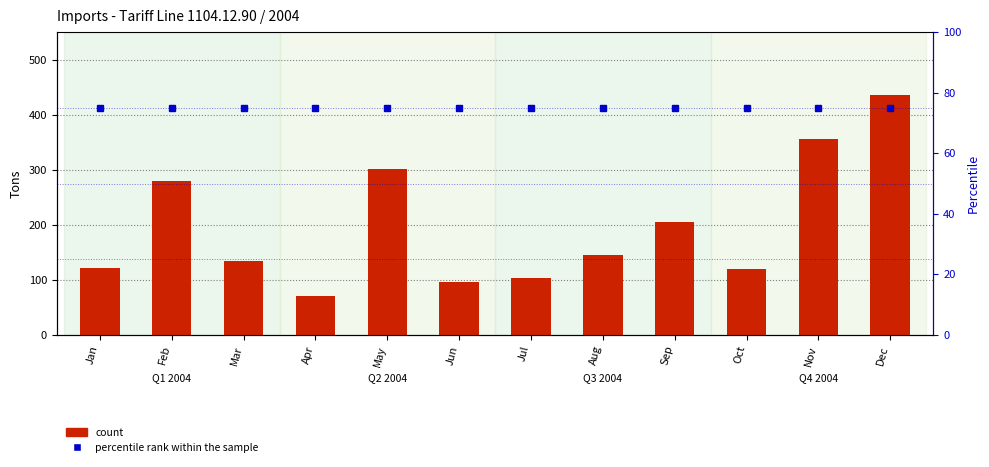

What is the value of the count bar at the 9th from the left?

206